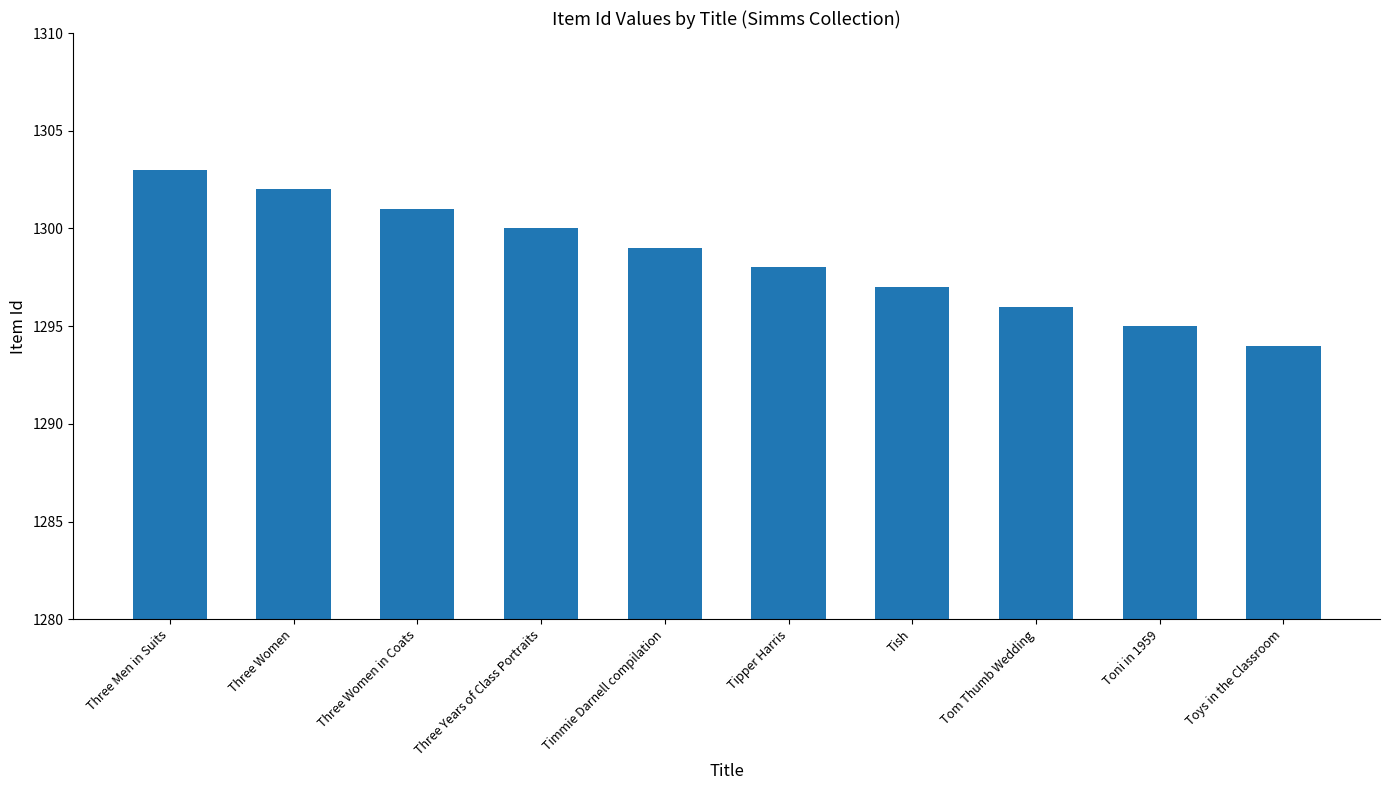

Is it true that the value at Three Women is 2170?

False